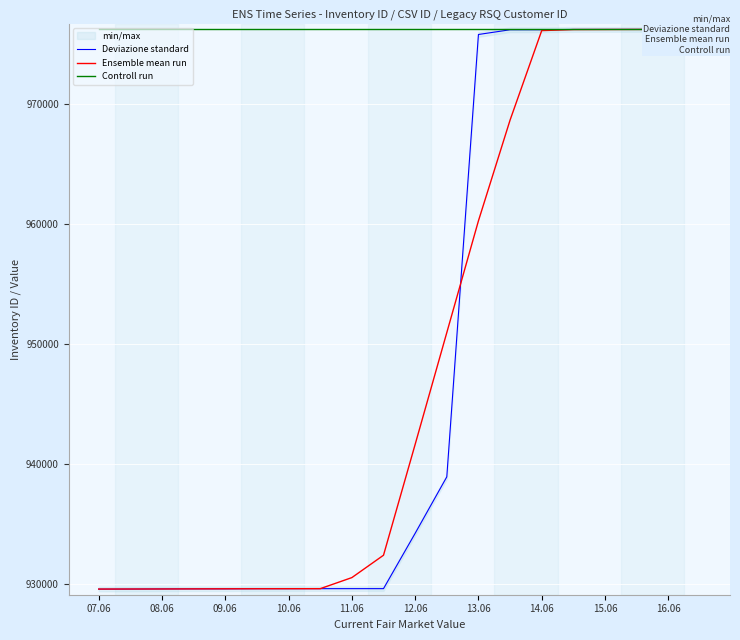

What is the smallest value displayed?

929559.0